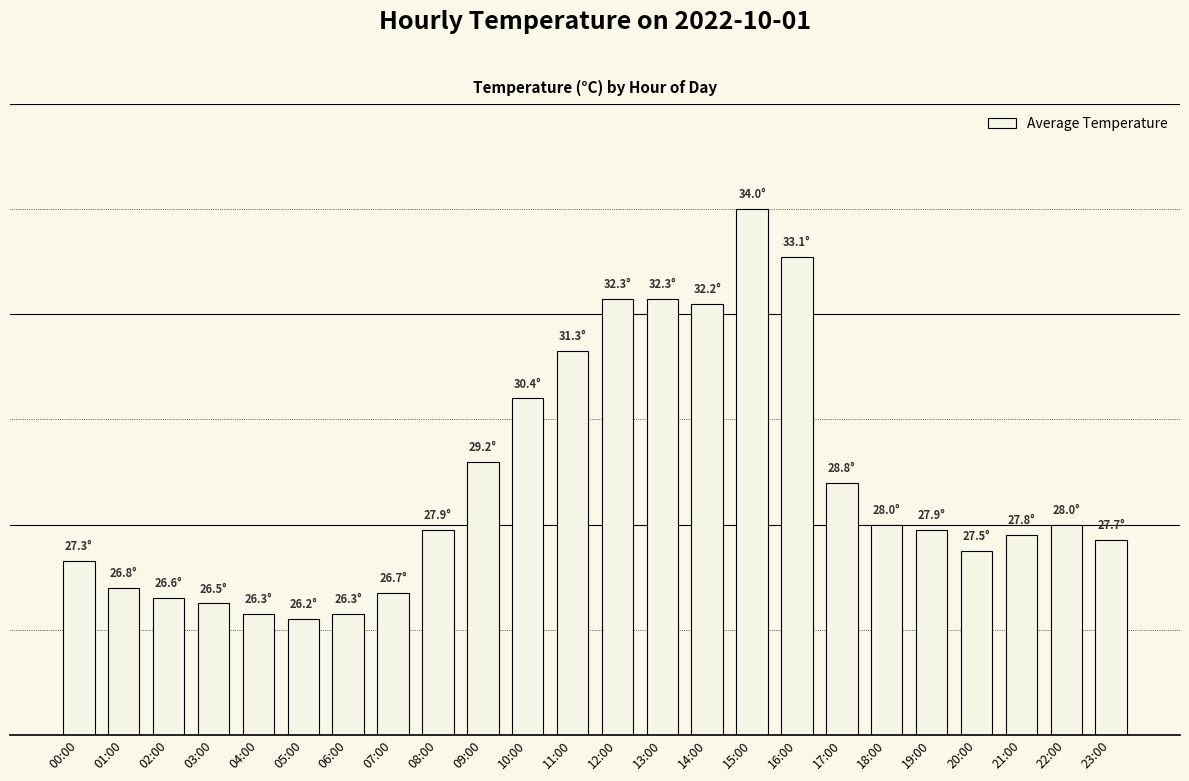

Does the chart contain any negative values?

No